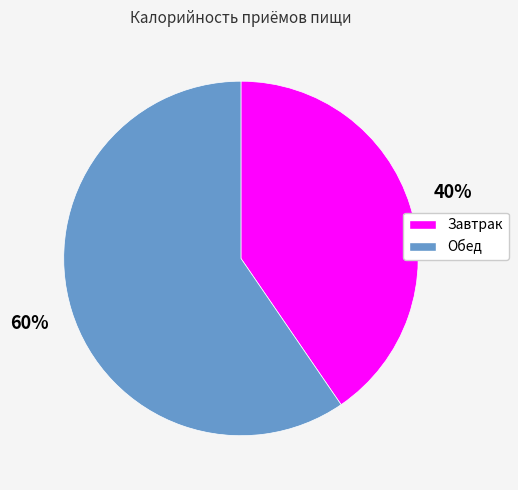

Is it true that Обед is 60% of the pie?

True